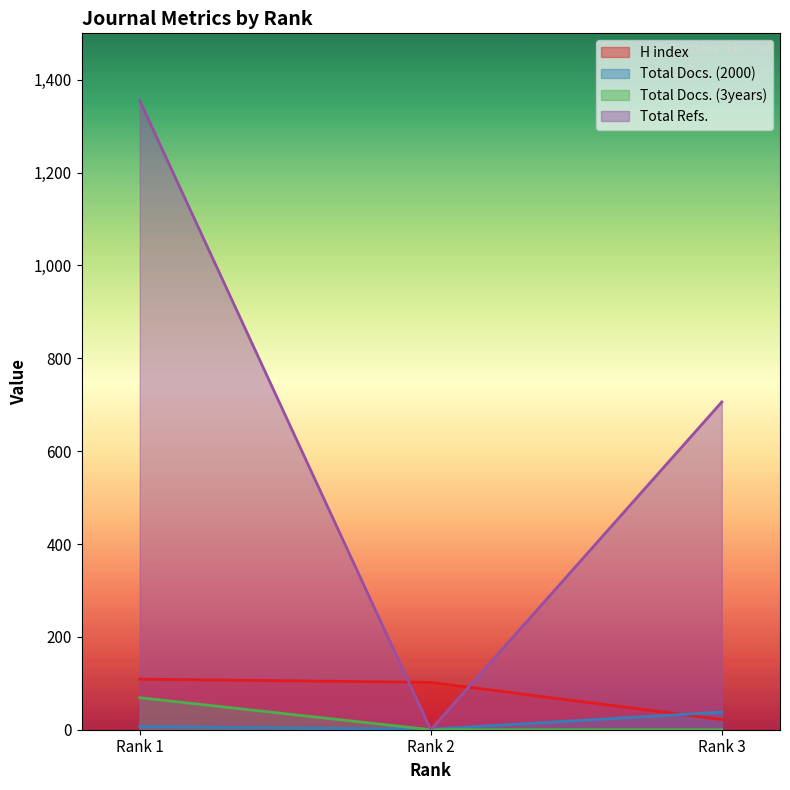

Which has a higher value, Rank 1 or Rank 3?

Rank 1